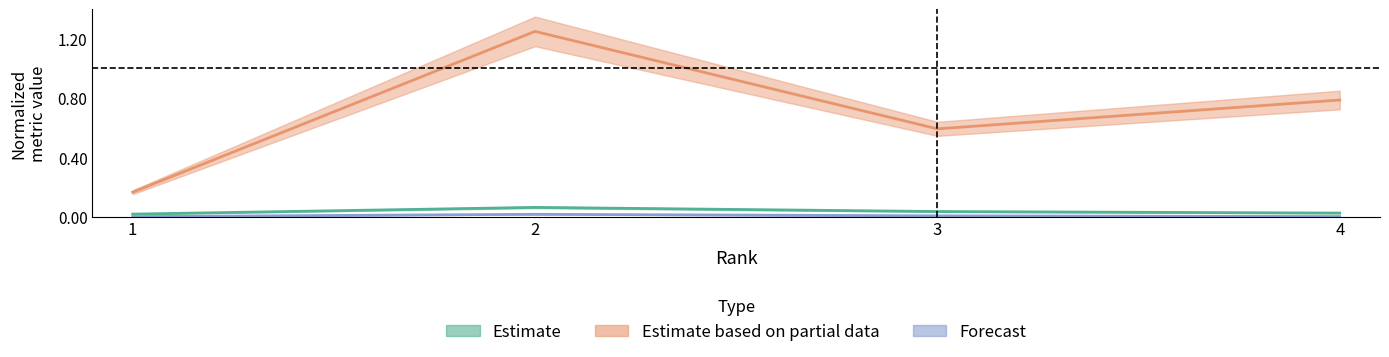

What is the sum of the Total Docs. (2022) values at 4 and 2?

0.1